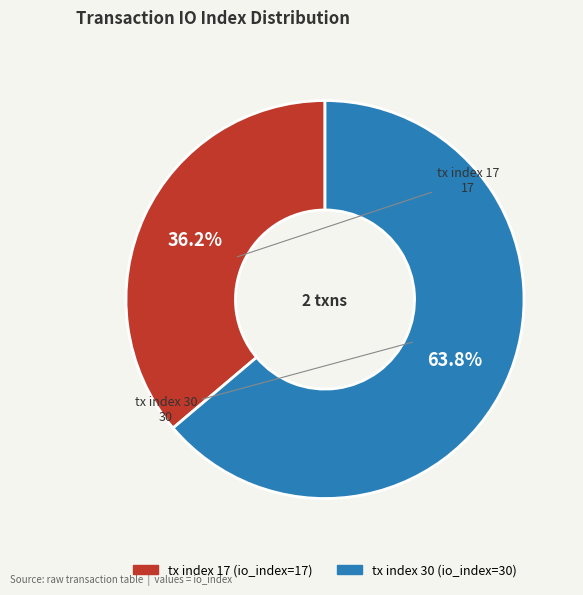

Which has a higher value, tx index 30 or tx index 17?

tx index 30